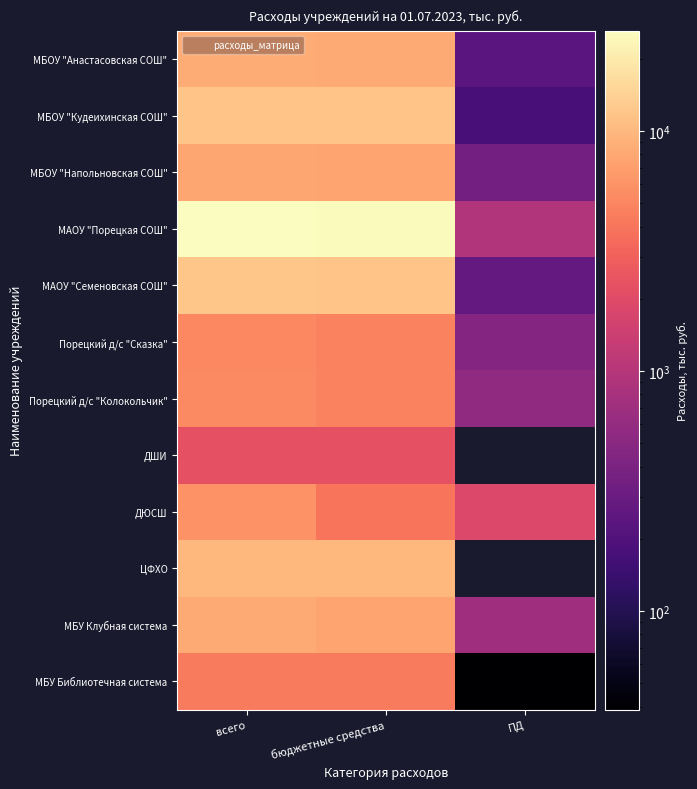

The value of МБОУ "Анастасовская СОШ" at бюджетные средства is 12327.1. True or false?

False